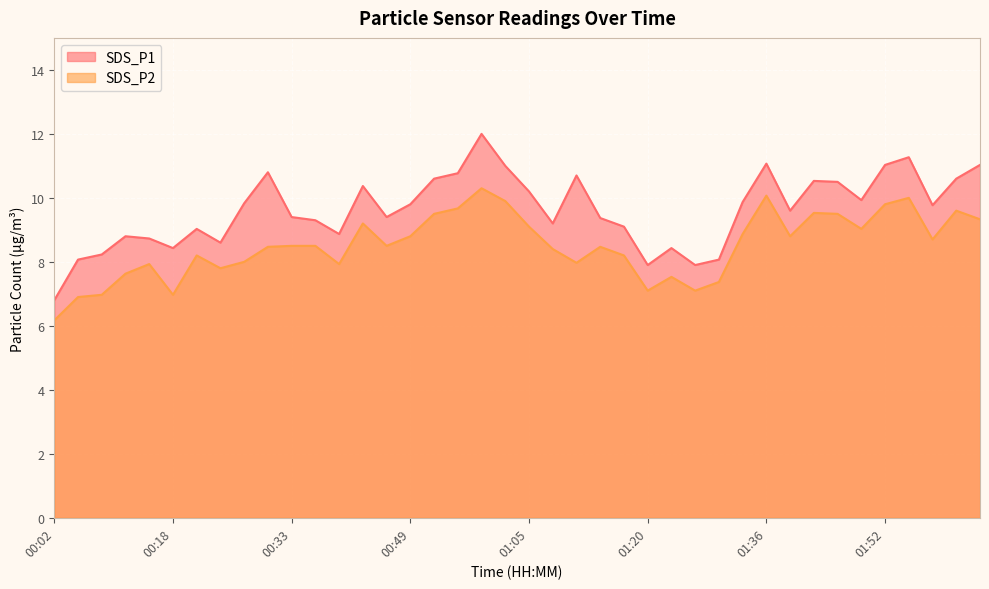

True or false: SDS_P2 has a value of 9.3 at 02:04.

True